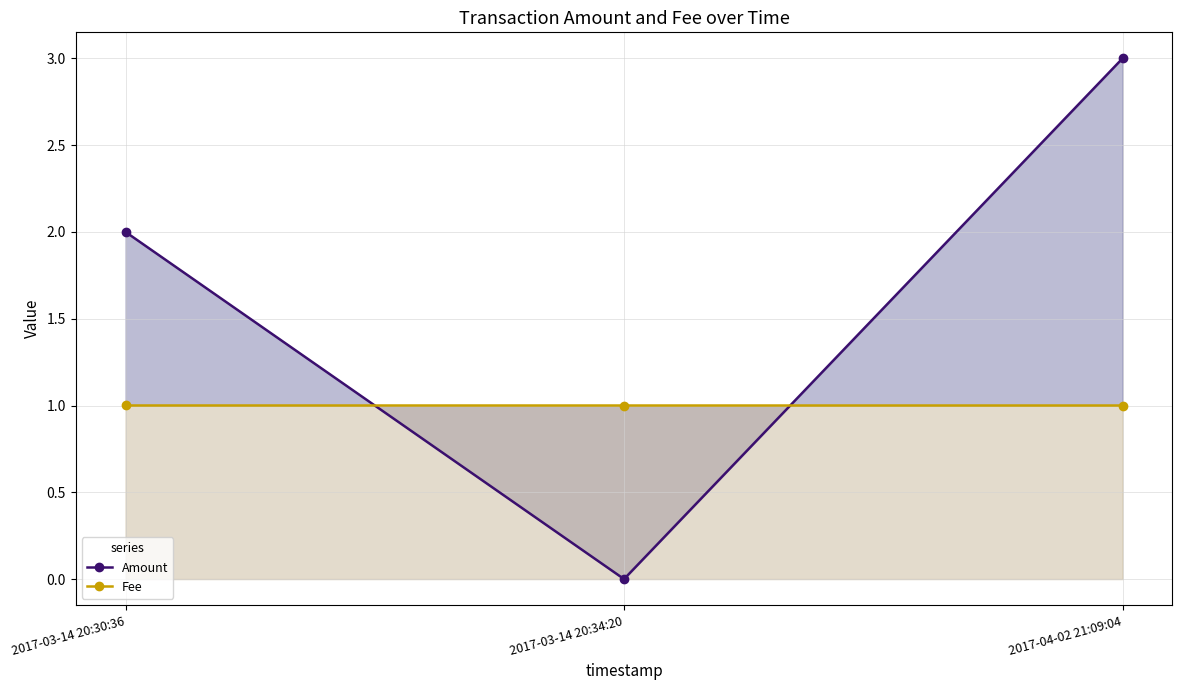

Which label corresponds to the smallest value in the chart?

2017-03-14 20:34:20